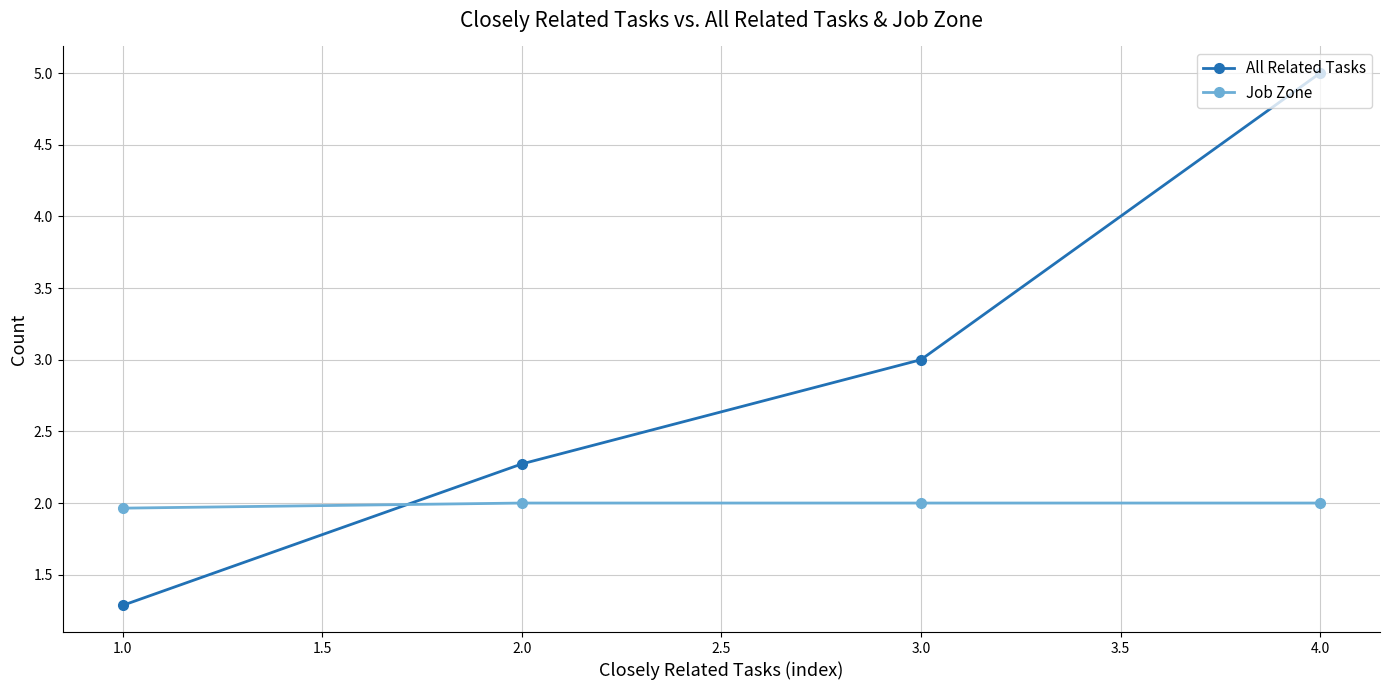

True or false: Job Zone and All Related Tasks intersect in this chart.

True